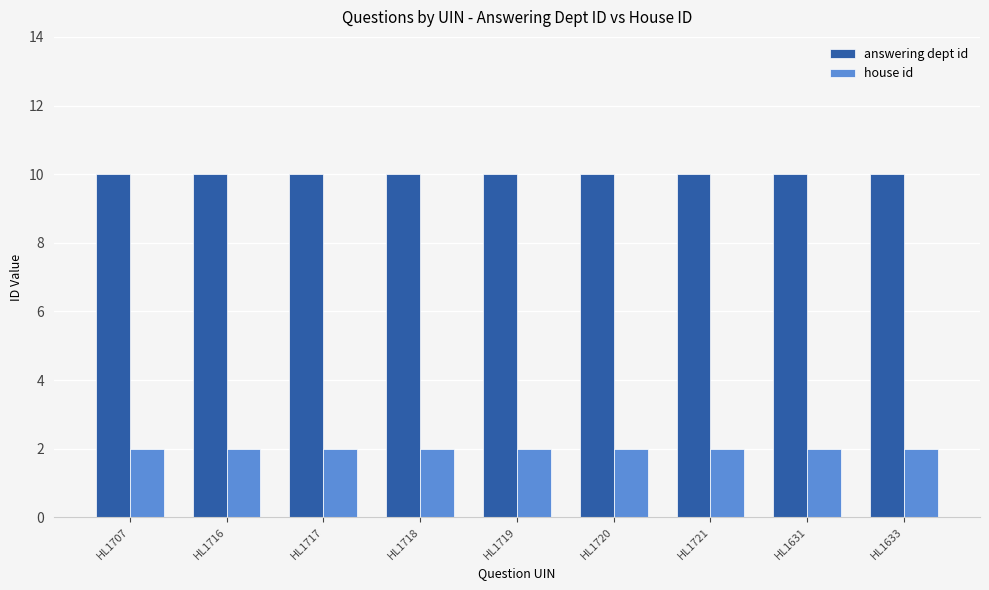

How many series are shown in this chart?

2